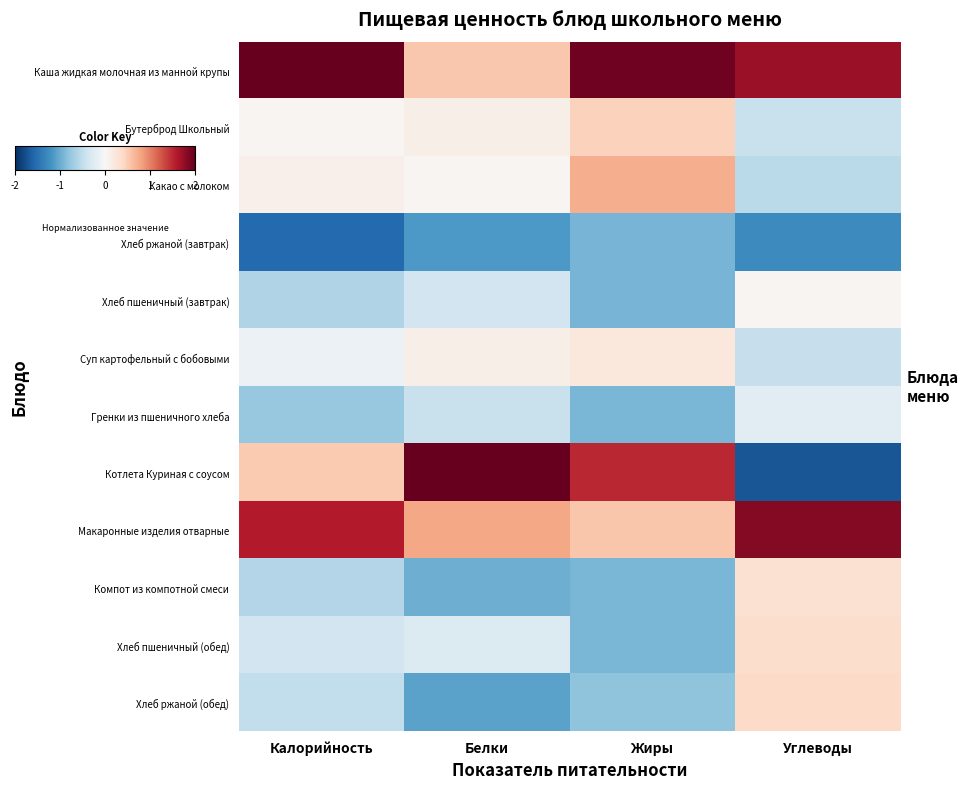

At which category is the sum across all series the highest?

Калорийность